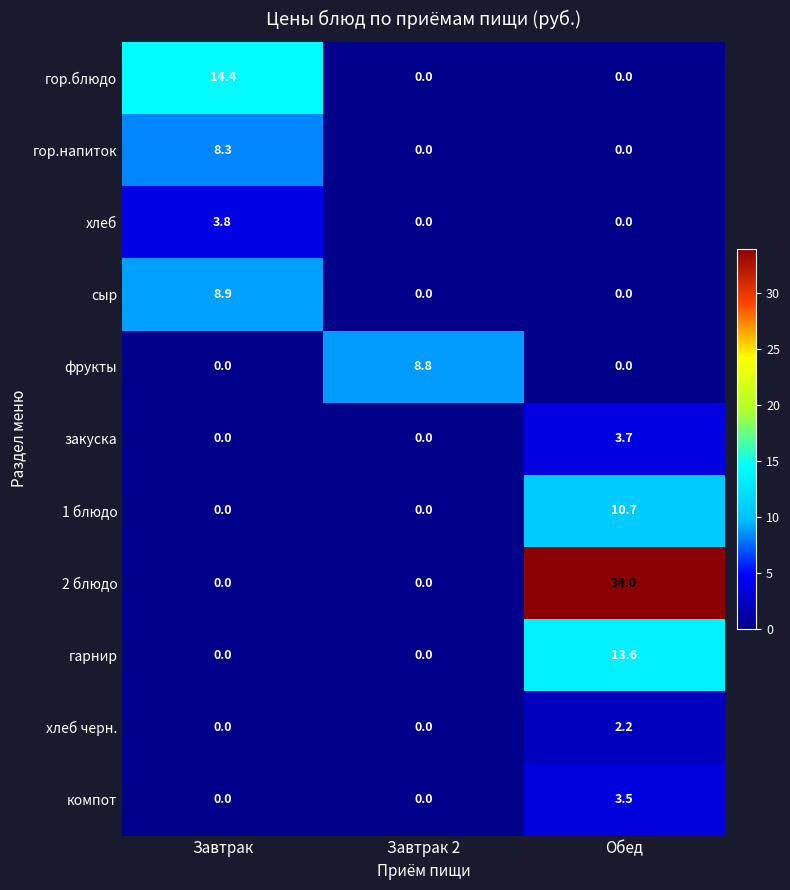

Which category has the highest value across all series?

Обед